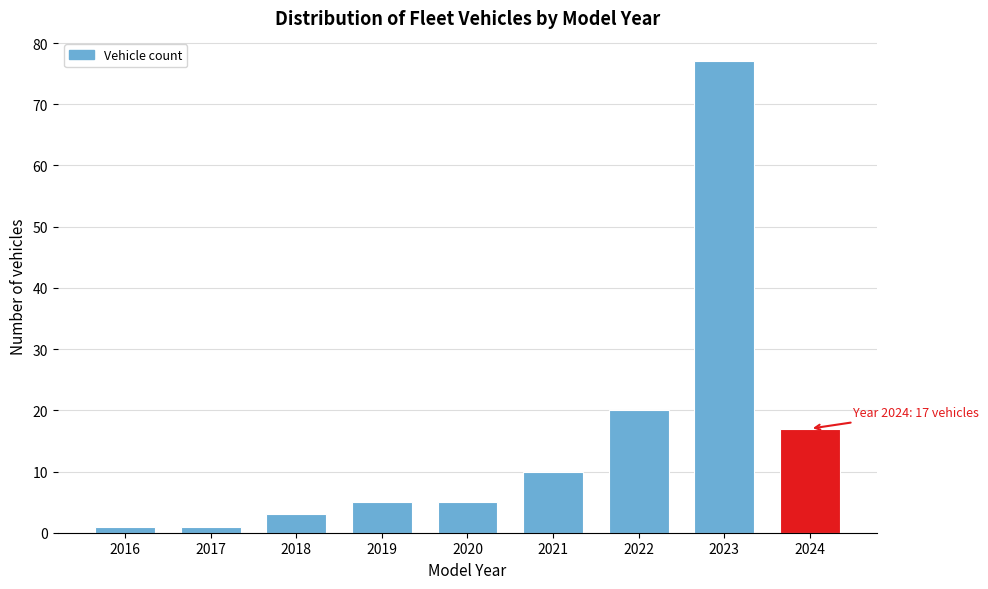

Reading right to left, extract all data points from this chart.

17	77	20	10	5	5	3	1	1